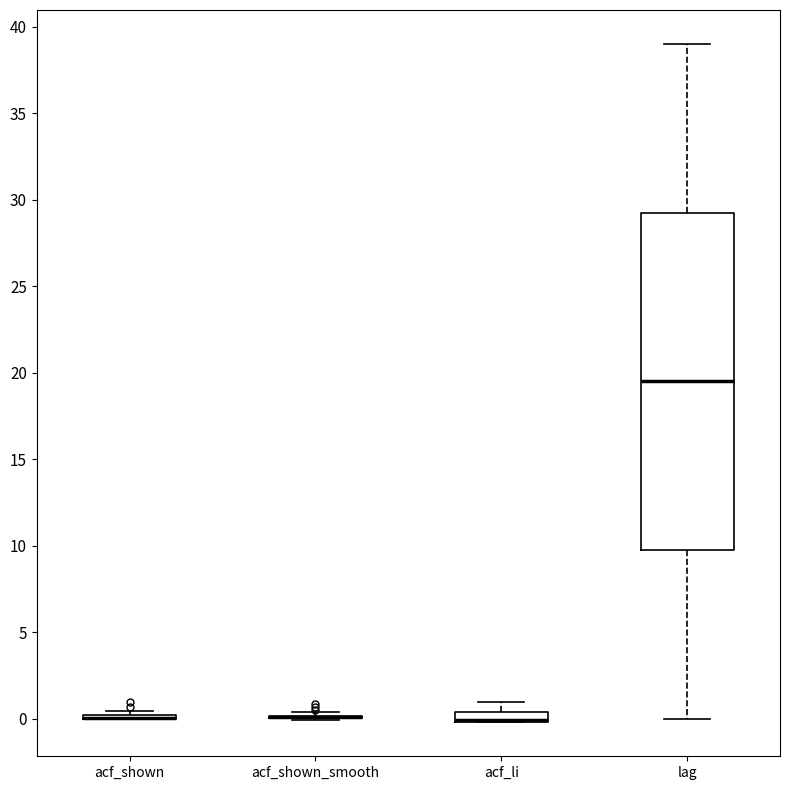

Comparing the boxes themselves (not the whiskers), which one is the tallest?

lag